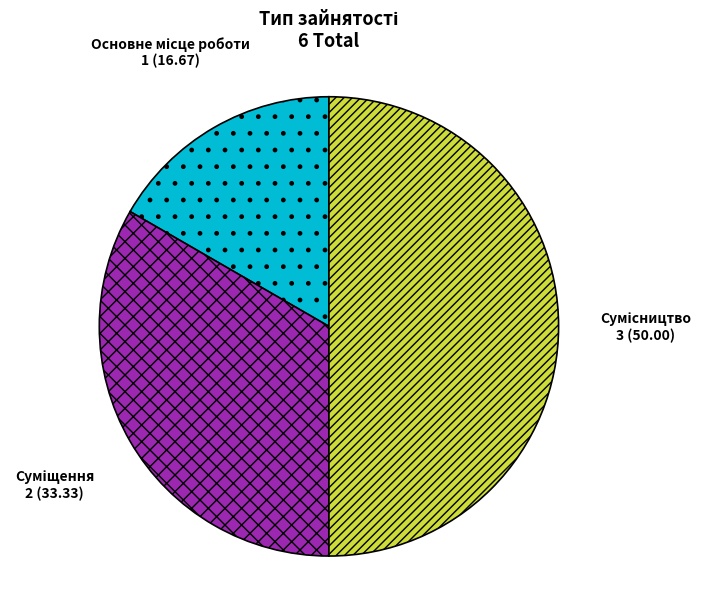

How many slices are in this pie chart?

3